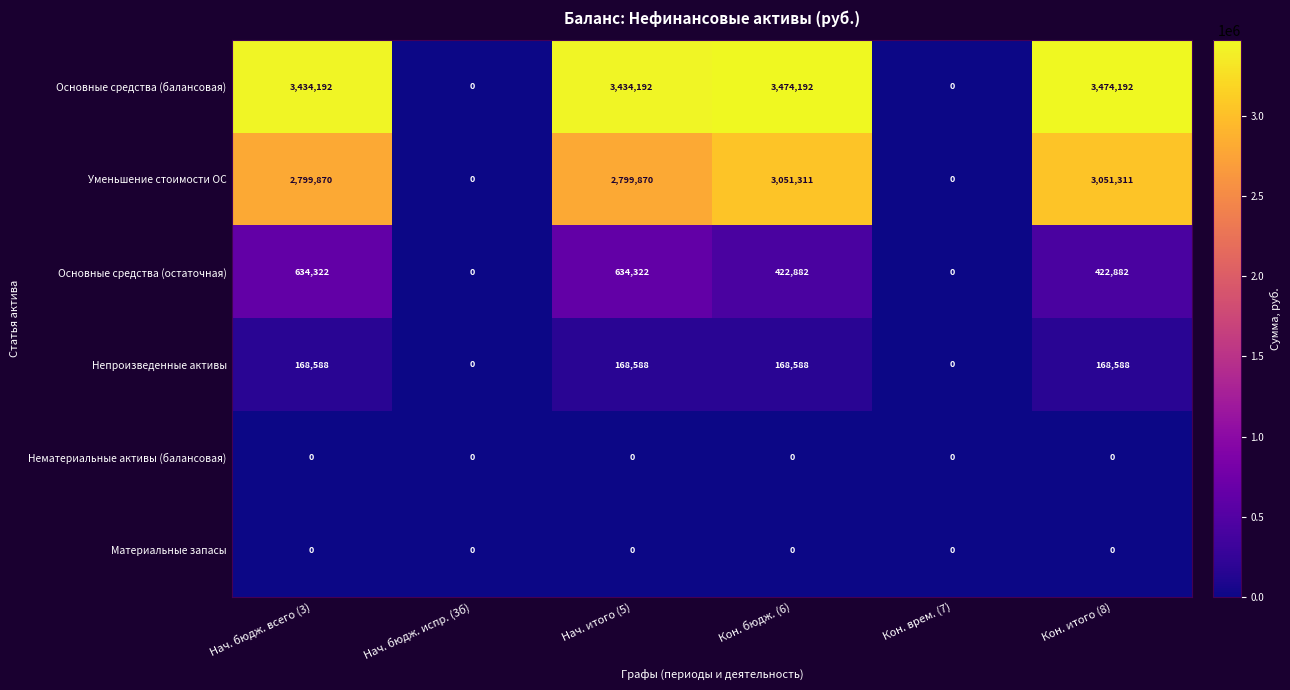

What is the difference between the maximum and minimum values in the Непроизведенные активы series?

168588